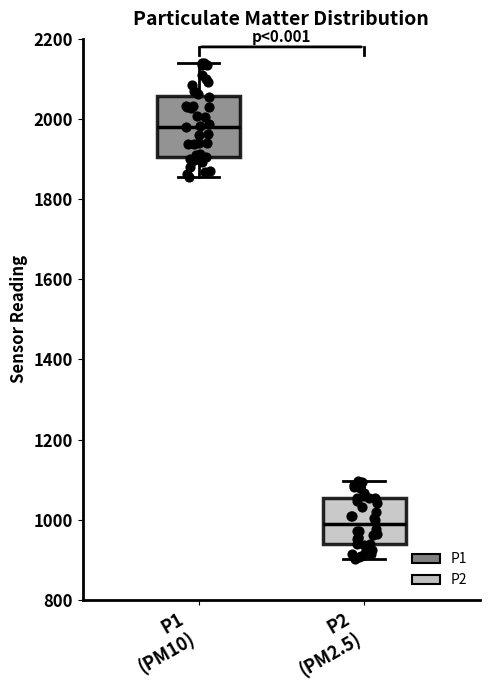

Reading left to right, read every box against the y-axis: the position of its median line, the range the box covers, and the ends of its whiskers. The values are not printed on the chart, so give them approximately, as read against the axis.

P1 (PM10): median 1980, box 1900 to 2060, whiskers 1860 to 2140
P2 (PM2.5): median 980, box 940 to 1060, whiskers 900 to 1100